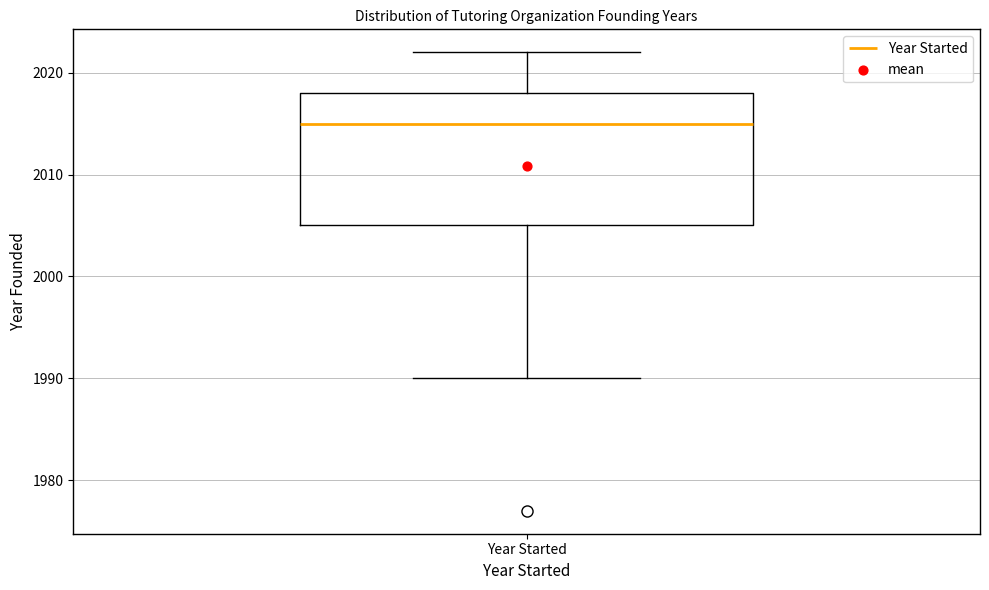

Transcribe this box plot: give where the median line is, the range the box spans, and where the two whiskers end, as read against the y-axis. The values are not printed on the chart, so give them approximately, as read against the axis.

median 2015, box 2005 to 2018, whiskers 1990 to 2022